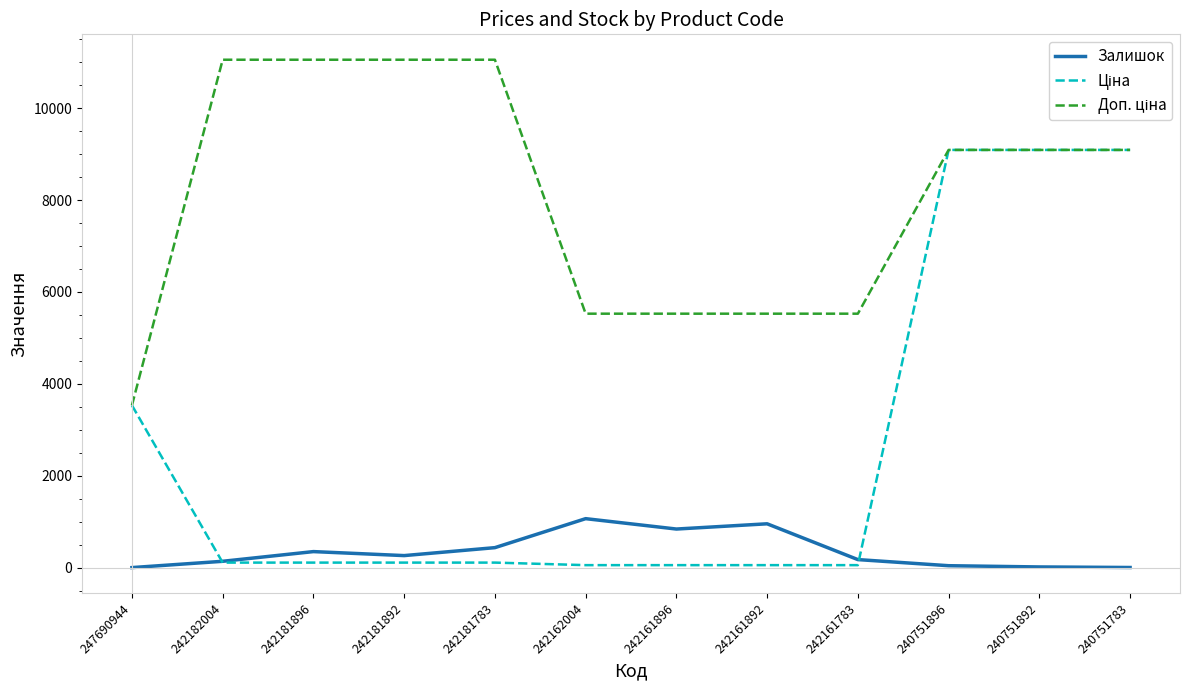

True or false: Залишок has a value of 436.0 at 242181783.

True